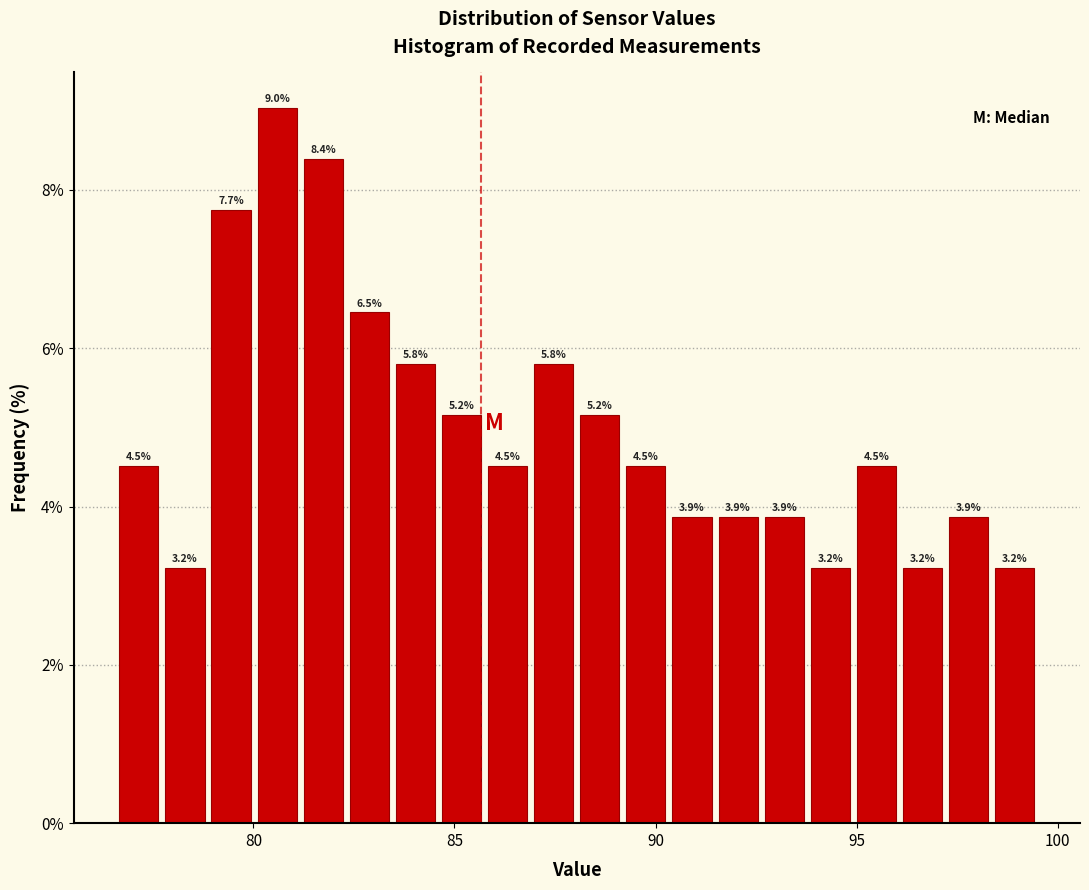

Read against the x-axis, roughly where is the centre of the tallest bar?

80.5